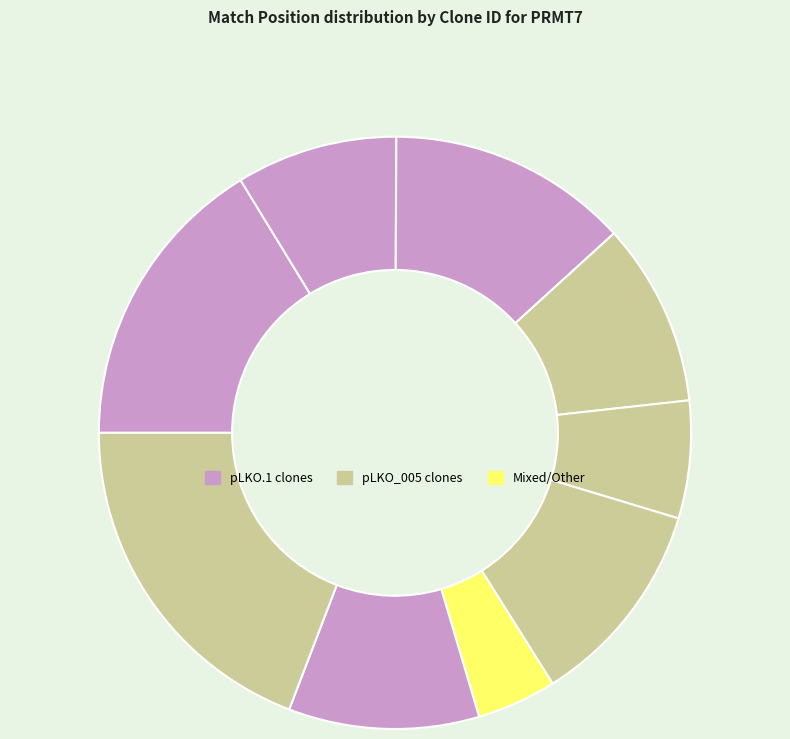

Count the number of slices in the pie.

9